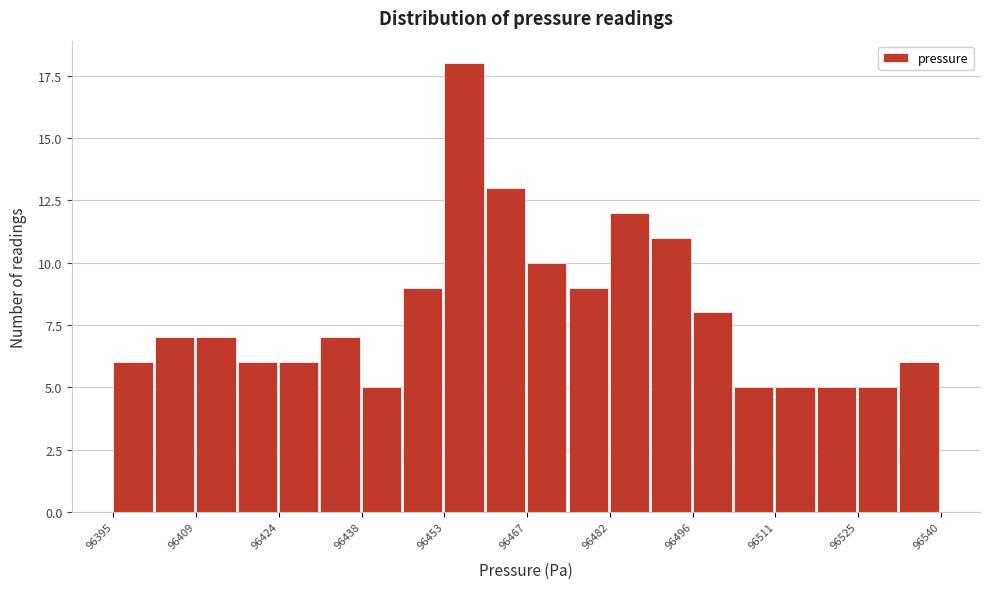

Around what value on the x-axis is the tallest bar? Give the approximate position of its centre, as read against the axis.

96456